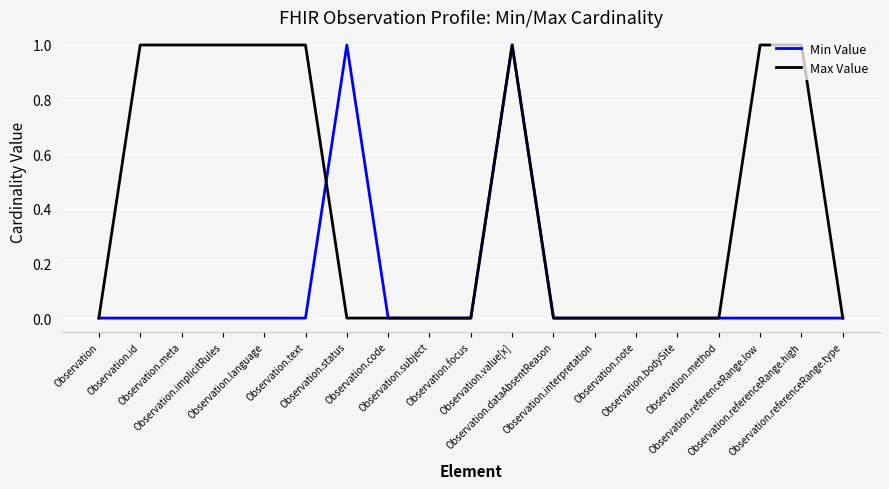

List the series in order of their overall mean, highest first.

Max Value, Min Value